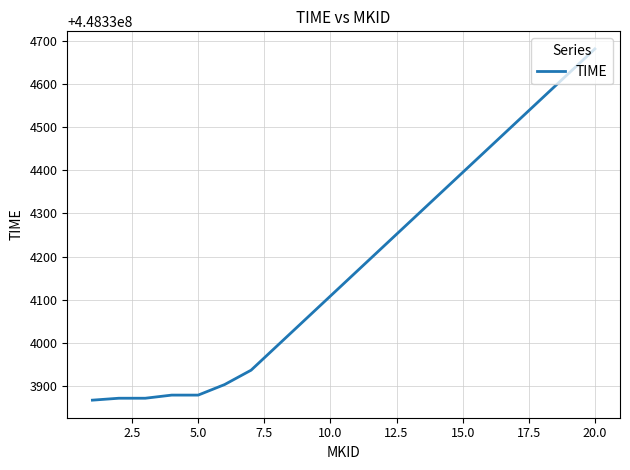

What is the smallest value displayed?

448333867.4